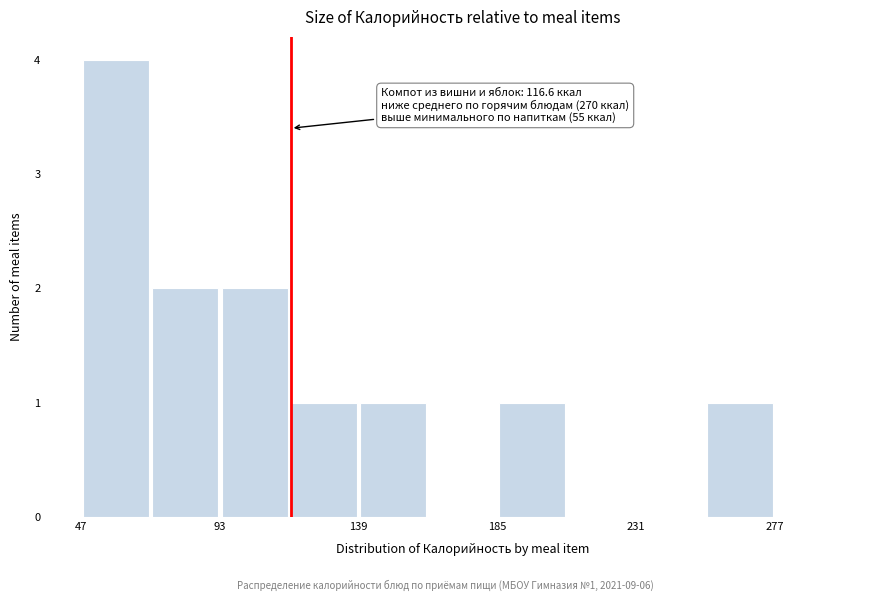

Which range on the x-axis has the tallest bar?

45 to 70